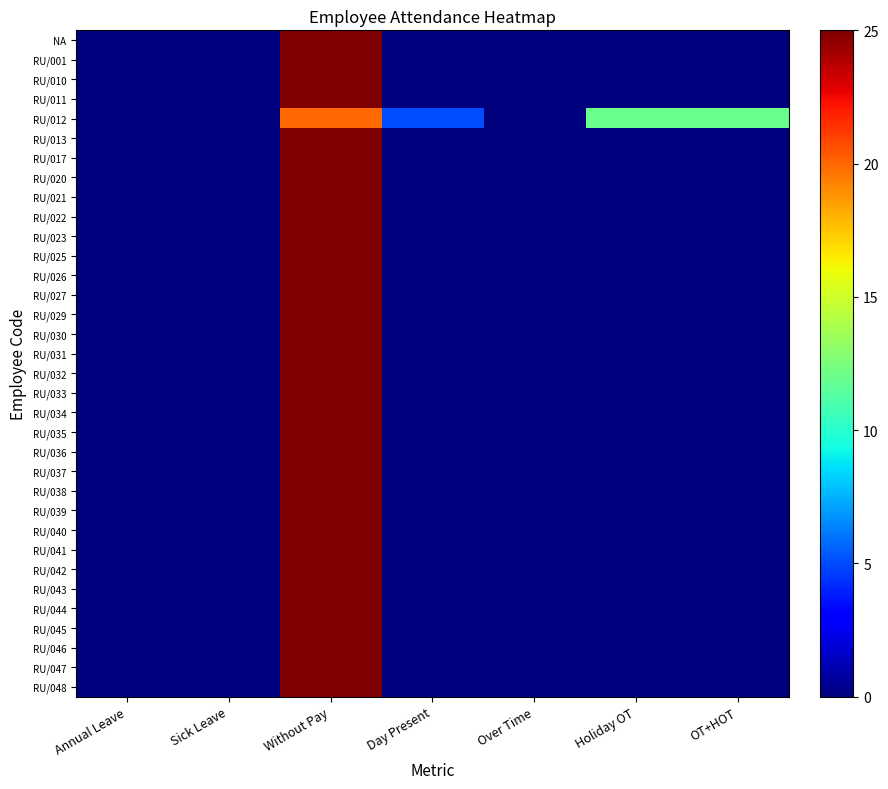

Reading right to left, extract all data points from this chart.

NA: OT+HOT=0	Holiday OT=0	Over Time=0	Day Present=0	Without Pay=25	Sick Leave=0	Annual Leave=0
RU/001: OT+HOT=0	Holiday OT=0	Over Time=0	Day Present=0	Without Pay=25	Sick Leave=0	Annual Leave=0
RU/010: OT+HOT=0	Holiday OT=0	Over Time=0	Day Present=0	Without Pay=25	Sick Leave=0	Annual Leave=0
RU/011: OT+HOT=0	Holiday OT=0	Over Time=0	Day Present=0	Without Pay=25	Sick Leave=0	Annual Leave=0
RU/012: OT+HOT=12	Holiday OT=12	Over Time=0	Day Present=5	Without Pay=20	Sick Leave=0	Annual Leave=0
RU/013: OT+HOT=0	Holiday OT=0	Over Time=0	Day Present=0	Without Pay=25	Sick Leave=0	Annual Leave=0
RU/017: OT+HOT=0	Holiday OT=0	Over Time=0	Day Present=0	Without Pay=25	Sick Leave=0	Annual Leave=0
RU/020: OT+HOT=0	Holiday OT=0	Over Time=0	Day Present=0	Without Pay=25	Sick Leave=0	Annual Leave=0
RU/021: OT+HOT=0	Holiday OT=0	Over Time=0	Day Present=0	Without Pay=25	Sick Leave=0	Annual Leave=0
RU/022: OT+HOT=0	Holiday OT=0	Over Time=0	Day Present=0	Without Pay=25	Sick Leave=0	Annual Leave=0
RU/023: OT+HOT=0	Holiday OT=0	Over Time=0	Day Present=0	Without Pay=25	Sick Leave=0	Annual Leave=0
RU/025: OT+HOT=0	Holiday OT=0	Over Time=0	Day Present=0	Without Pay=25	Sick Leave=0	Annual Leave=0
RU/026: OT+HOT=0	Holiday OT=0	Over Time=0	Day Present=0	Without Pay=25	Sick Leave=0	Annual Leave=0
RU/027: OT+HOT=0	Holiday OT=0	Over Time=0	Day Present=0	Without Pay=25	Sick Leave=0	Annual Leave=0
RU/029: OT+HOT=0	Holiday OT=0	Over Time=0	Day Present=0	Without Pay=25	Sick Leave=0	Annual Leave=0
RU/030: OT+HOT=0	Holiday OT=0	Over Time=0	Day Present=0	Without Pay=25	Sick Leave=0	Annual Leave=0
RU/031: OT+HOT=0	Holiday OT=0	Over Time=0	Day Present=0	Without Pay=25	Sick Leave=0	Annual Leave=0
RU/032: OT+HOT=0	Holiday OT=0	Over Time=0	Day Present=0	Without Pay=25	Sick Leave=0	Annual Leave=0
RU/033: OT+HOT=0	Holiday OT=0	Over Time=0	Day Present=0	Without Pay=25	Sick Leave=0	Annual Leave=0
RU/034: OT+HOT=0	Holiday OT=0	Over Time=0	Day Present=0	Without Pay=25	Sick Leave=0	Annual Leave=0
RU/035: OT+HOT=0	Holiday OT=0	Over Time=0	Day Present=0	Without Pay=25	Sick Leave=0	Annual Leave=0
RU/036: OT+HOT=0	Holiday OT=0	Over Time=0	Day Present=0	Without Pay=25	Sick Leave=0	Annual Leave=0
RU/037: OT+HOT=0	Holiday OT=0	Over Time=0	Day Present=0	Without Pay=25	Sick Leave=0	Annual Leave=0
RU/038: OT+HOT=0	Holiday OT=0	Over Time=0	Day Present=0	Without Pay=25	Sick Leave=0	Annual Leave=0
RU/039: OT+HOT=0	Holiday OT=0	Over Time=0	Day Present=0	Without Pay=25	Sick Leave=0	Annual Leave=0
RU/040: OT+HOT=0	Holiday OT=0	Over Time=0	Day Present=0	Without Pay=25	Sick Leave=0	Annual Leave=0
RU/041: OT+HOT=0	Holiday OT=0	Over Time=0	Day Present=0	Without Pay=25	Sick Leave=0	Annual Leave=0
RU/042: OT+HOT=0	Holiday OT=0	Over Time=0	Day Present=0	Without Pay=25	Sick Leave=0	Annual Leave=0
RU/043: OT+HOT=0	Holiday OT=0	Over Time=0	Day Present=0	Without Pay=25	Sick Leave=0	Annual Leave=0
RU/044: OT+HOT=0	Holiday OT=0	Over Time=0	Day Present=0	Without Pay=25	Sick Leave=0	Annual Leave=0
RU/045: OT+HOT=0	Holiday OT=0	Over Time=0	Day Present=0	Without Pay=25	Sick Leave=0	Annual Leave=0
RU/046: OT+HOT=0	Holiday OT=0	Over Time=0	Day Present=0	Without Pay=25	Sick Leave=0	Annual Leave=0
RU/047: OT+HOT=0	Holiday OT=0	Over Time=0	Day Present=0	Without Pay=25	Sick Leave=0	Annual Leave=0
RU/048: OT+HOT=0	Holiday OT=0	Over Time=0	Day Present=0	Without Pay=25	Sick Leave=0	Annual Leave=0